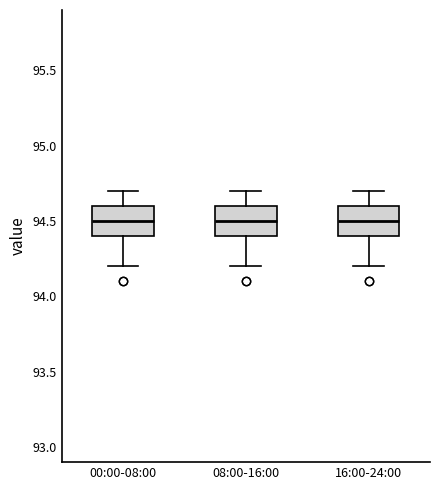

Reading left to right, read every box against the y-axis: the position of its median line, the range the box covers, and the ends of its whiskers. The values are not printed on the chart, so give them approximately, as read against the axis.

00:00-08:00: median 94.5, box 94.4 to 94.6, whiskers 94.2 to 94.7
08:00-16:00: median 94.5, box 94.4 to 94.6, whiskers 94.2 to 94.7
16:00-24:00: median 94.5, box 94.4 to 94.6, whiskers 94.2 to 94.7